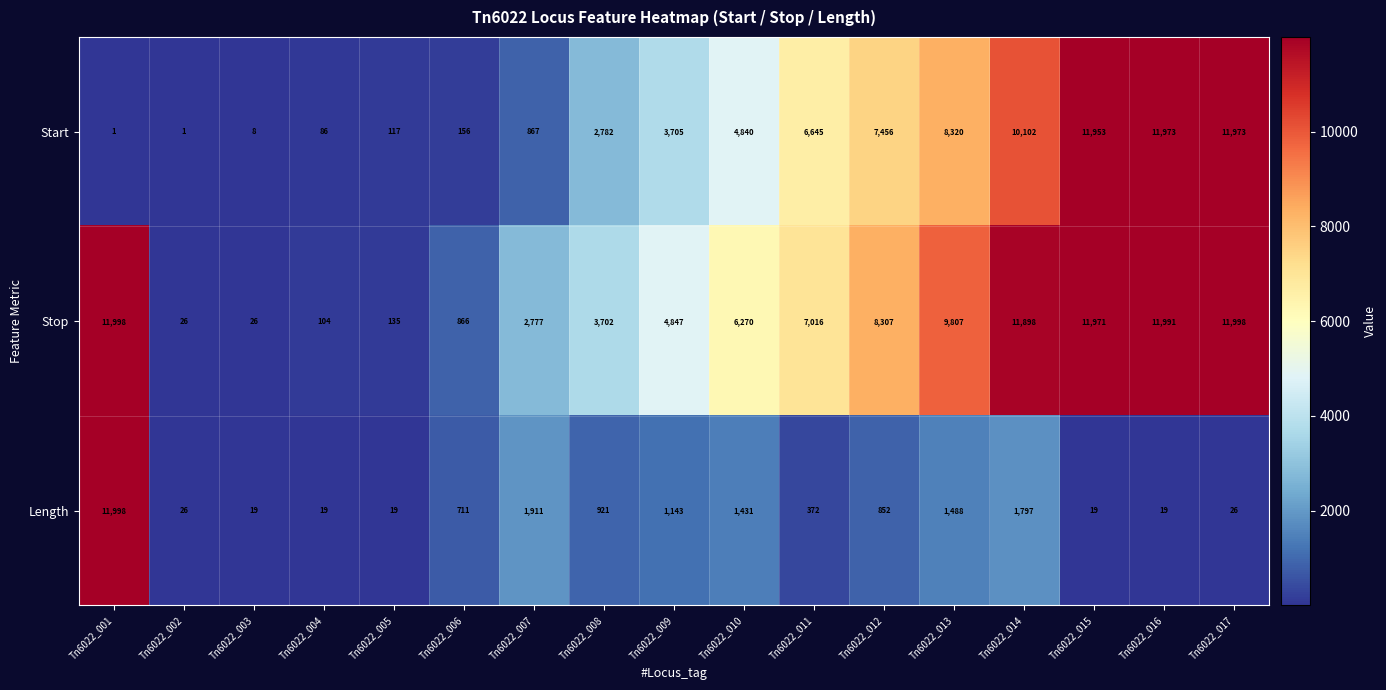

Where is Start nearest to the value 5987?

Tn6022_011